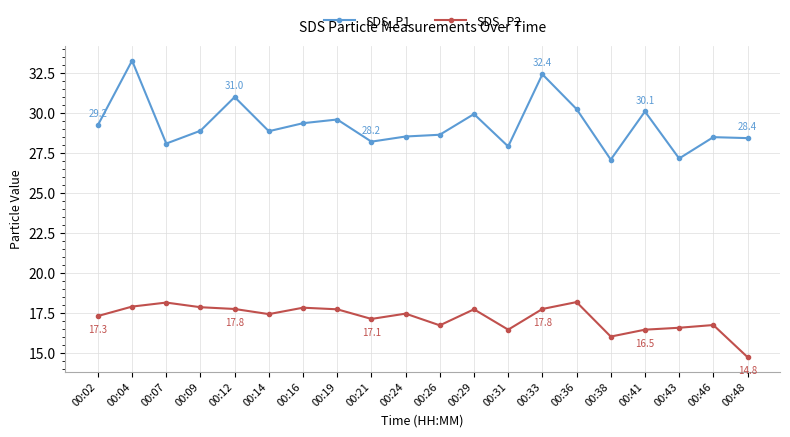

At which category is the sum across all series the highest?

00:04